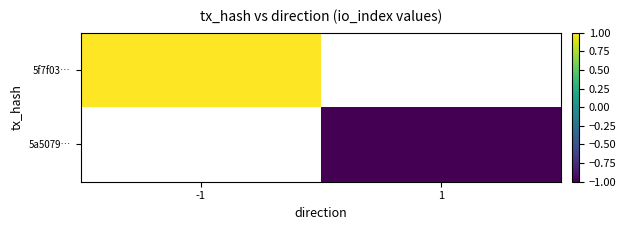

What value does the 5f7f03… series have at -1?

1.0